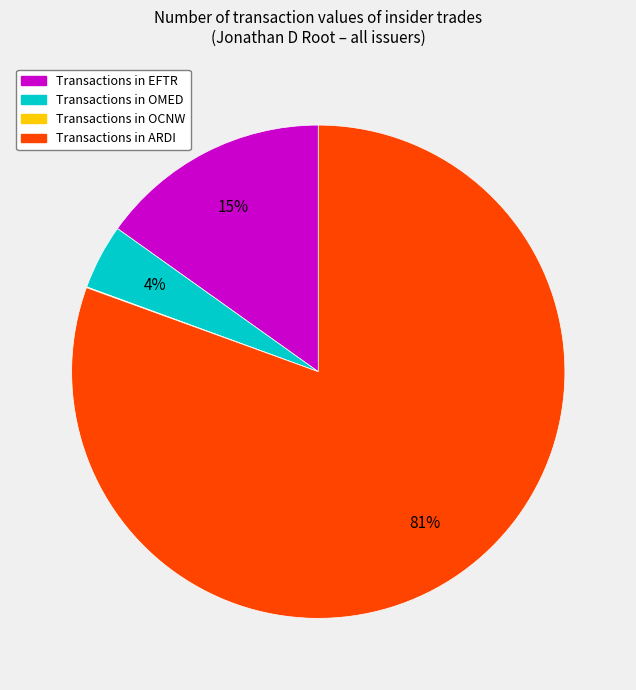

To the nearest percent, what is the average slice percentage?

25%